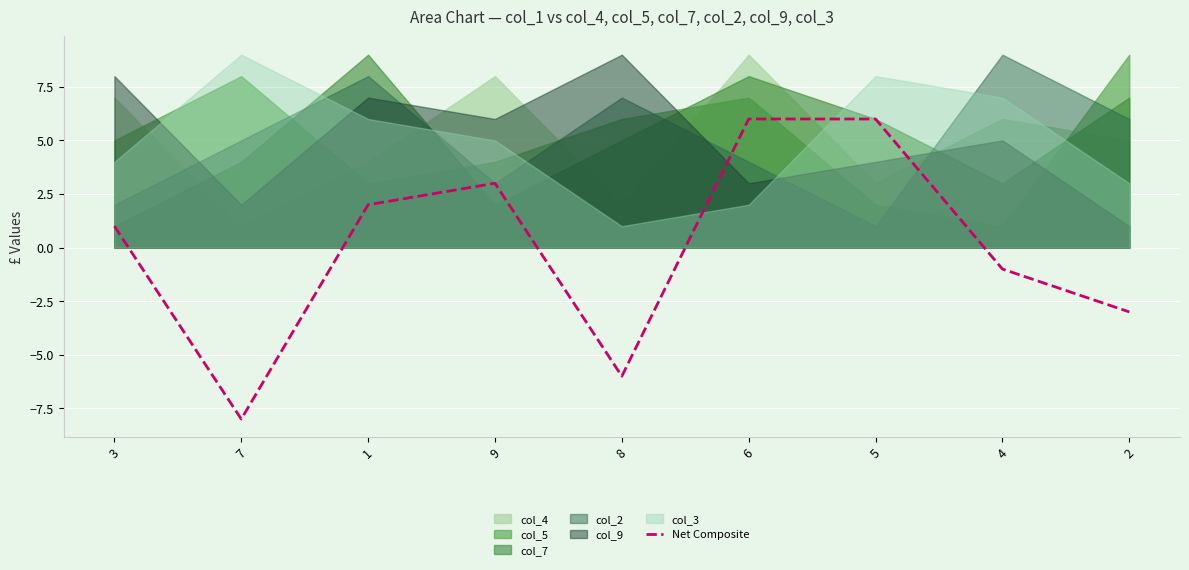

What is the smallest value displayed?

-8